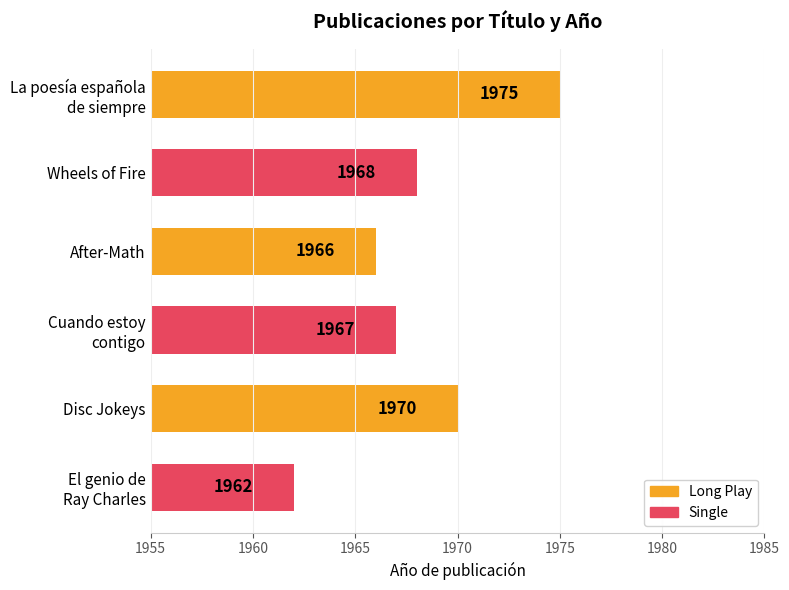

How many values are below 1968?

3